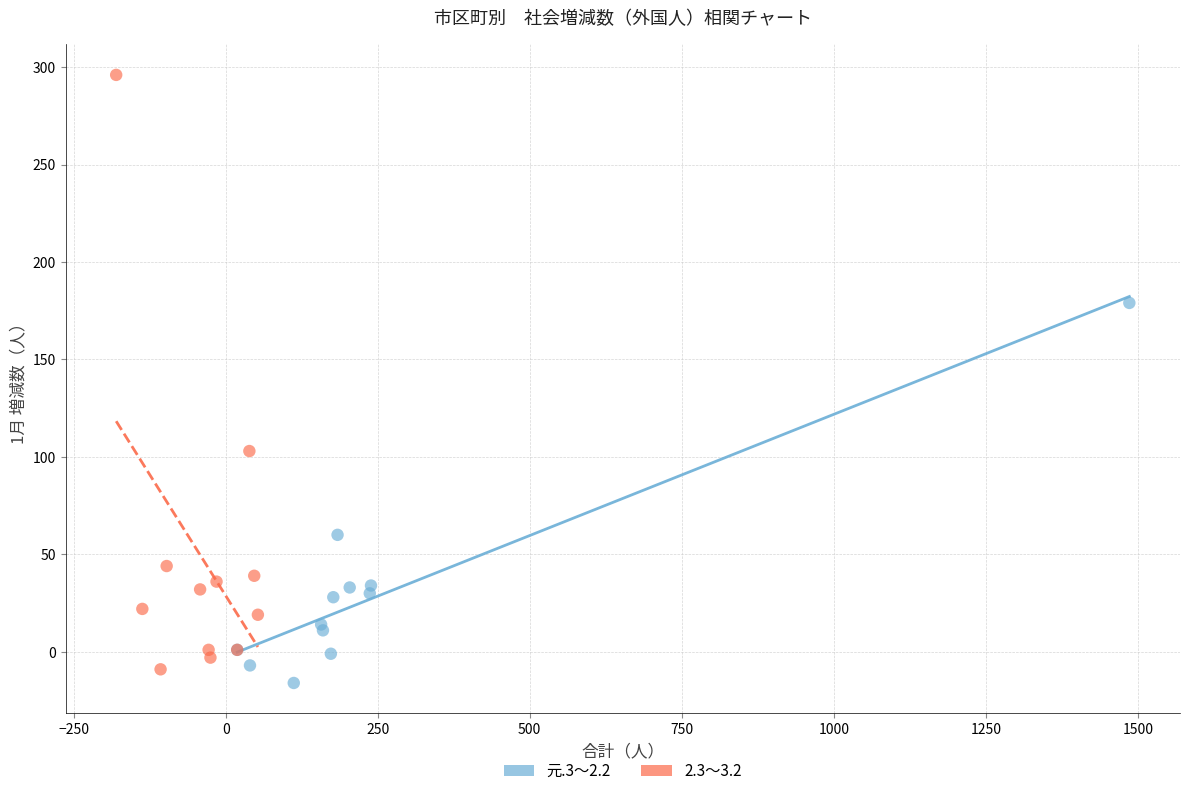

Which series reaches the minimum Y coordinate?

元.3～2.2